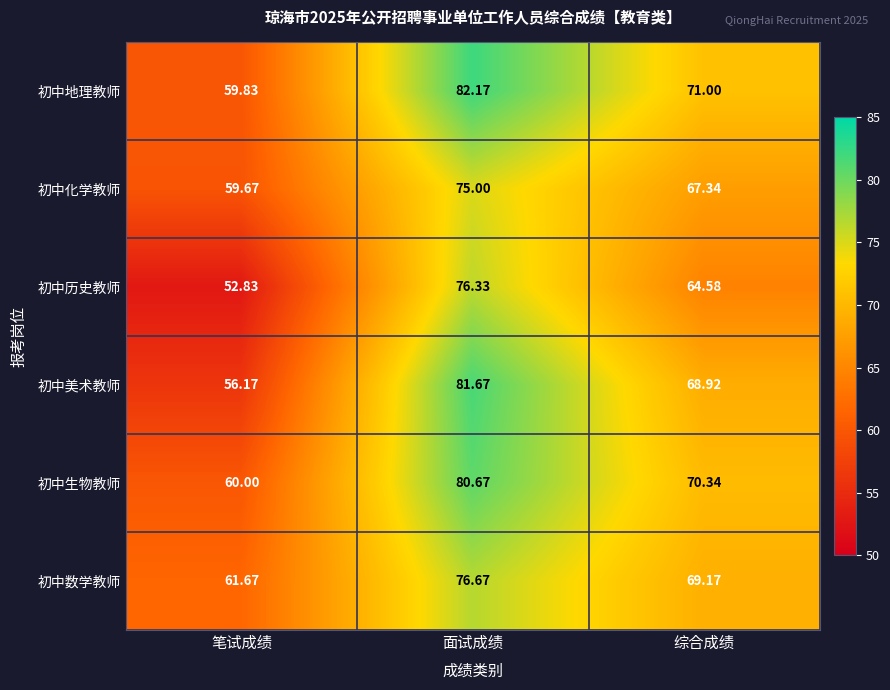

At which label is 初中化学教师 closest to 67?

综合成绩